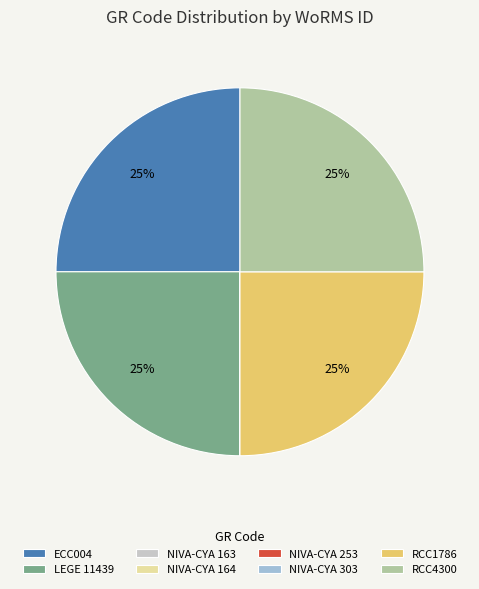

Is it true that RCC4300 is 38% of the pie?

False